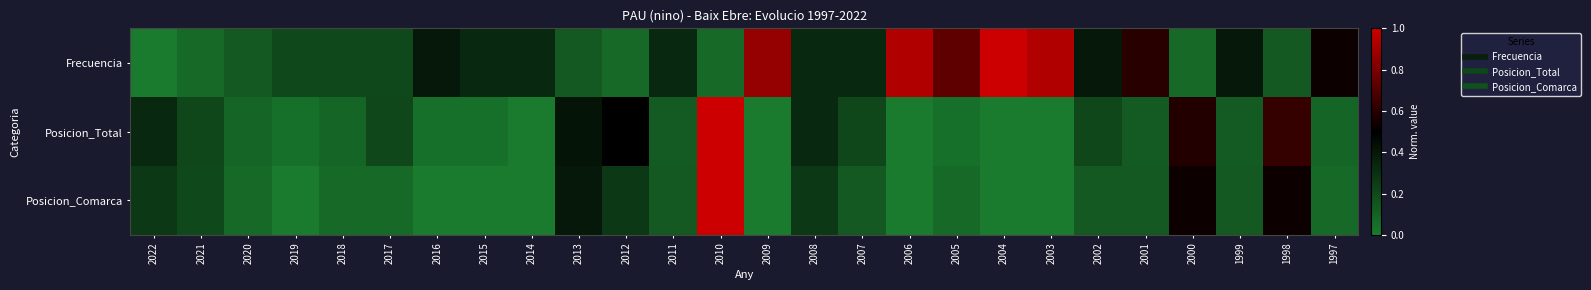

Reading right to left, extract all data points from this chart.

Frecuencia: 1997=0.5	1998=0.1	1999=0.4	2000=0.1	2001=0.6	2002=0.4	2003=0.9	2004=1.0	2005=0.7	2006=0.9	2007=0.3	2008=0.3	2009=0.9	2010=0.1	2011=0.3	2012=0.1	2013=0.1	2014=0.3	2015=0.3	2016=0.4	2017=0.2	2018=0.2	2019=0.2	2020=0.1	2021=0.1	2022=0.0
Posicion_Total: 1997=0.1	1998=0.6	1999=0.1	2000=0.6	2001=0.1	2002=0.2	2003=0.0	2004=0.0	2005=0.0	2006=0.0	2007=0.2	2008=0.3	2009=0.0	2010=1.0	2011=0.1	2012=0.5	2013=0.4	2014=0.0	2015=0.0	2016=0.0	2017=0.2	2018=0.1	2019=0.0	2020=0.1	2021=0.2	2022=0.3
Posicion_Comarca: 1997=0.1	1998=0.5	1999=0.1	2000=0.5	2001=0.1	2002=0.1	2003=0.0	2004=0.0	2005=0.1	2006=0.0	2007=0.1	2008=0.3	2009=0.0	2010=1.0	2011=0.1	2012=0.3	2013=0.4	2014=0.0	2015=0.0	2016=0.0	2017=0.1	2018=0.1	2019=0.0	2020=0.1	2021=0.2	2022=0.3